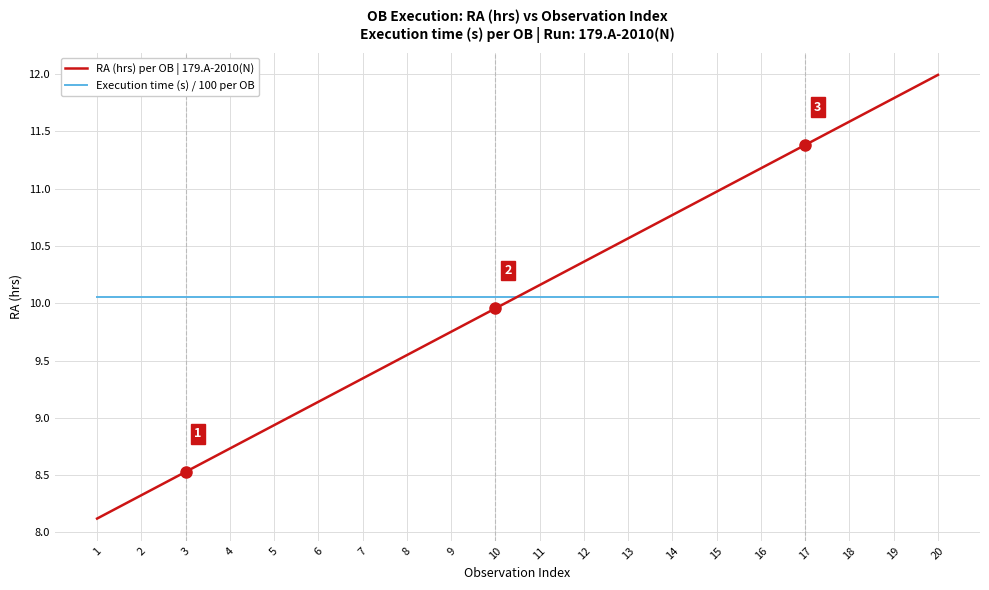

What is the difference between the highest and lowest values at 11?

0.1